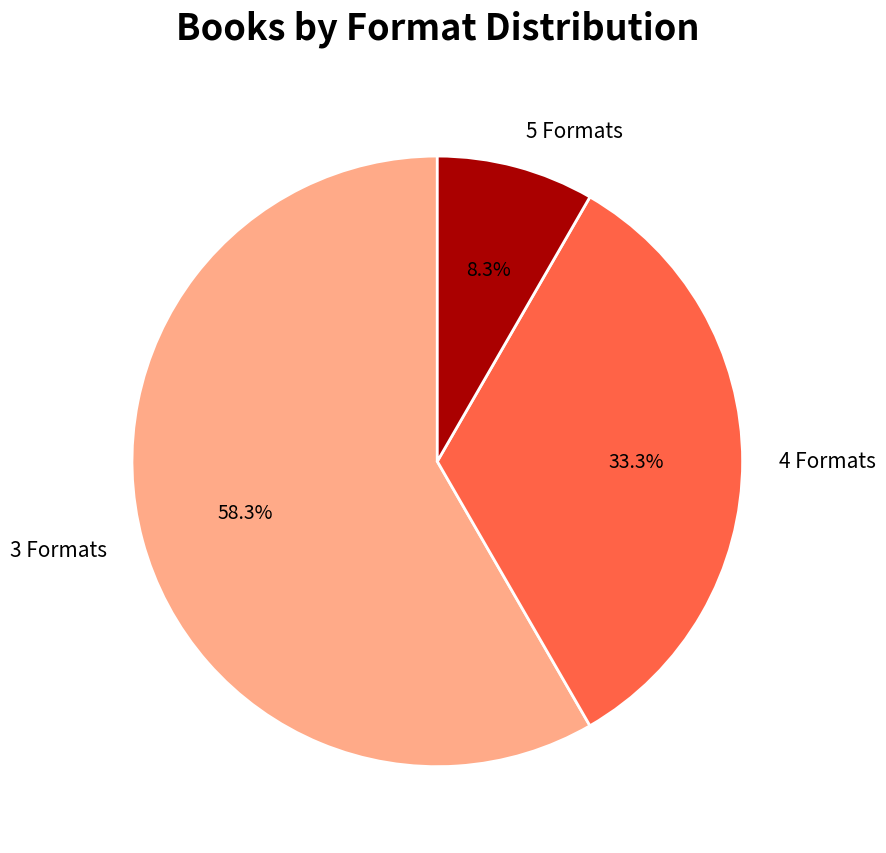

Is 4 Formats the majority of the pie?

No